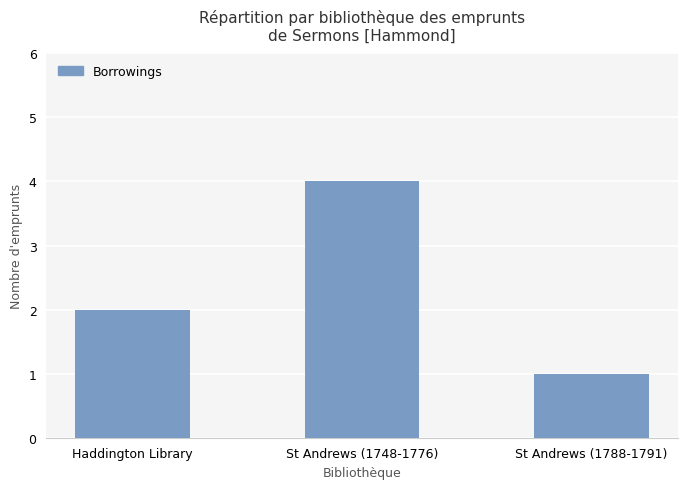

What is the minimum value shown in the chart?

1